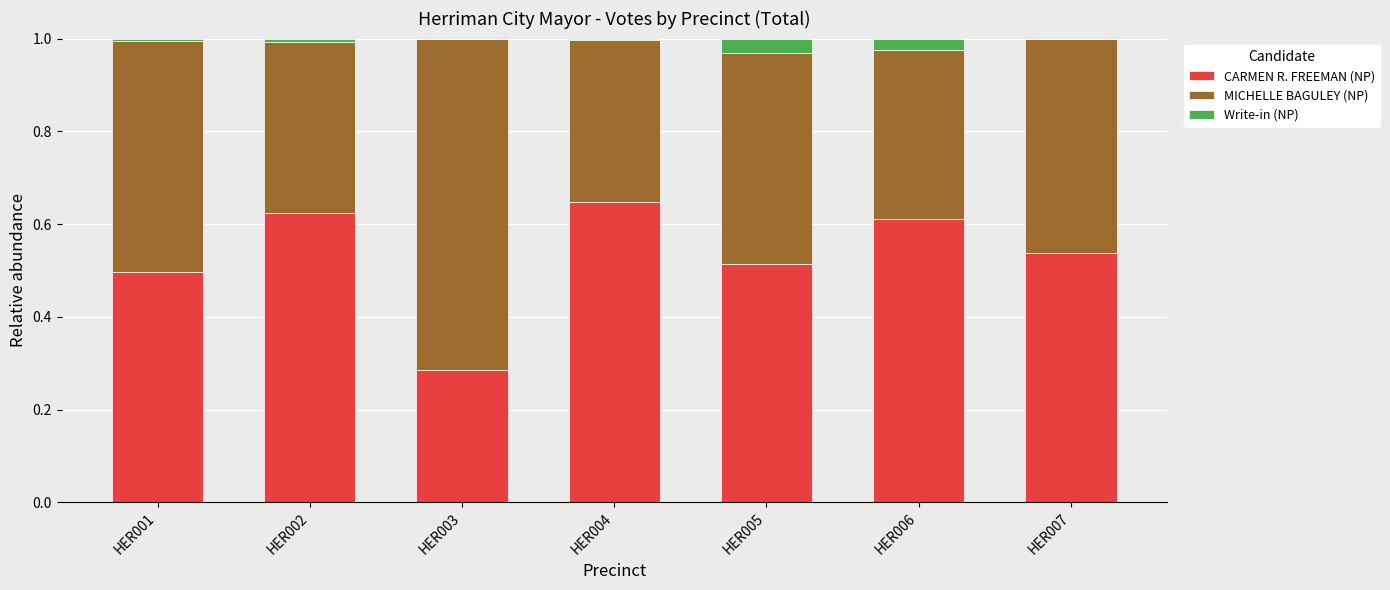

The CARMEN R. FREEMAN (NP) series shows 0.9 at HER006. True or false?

False